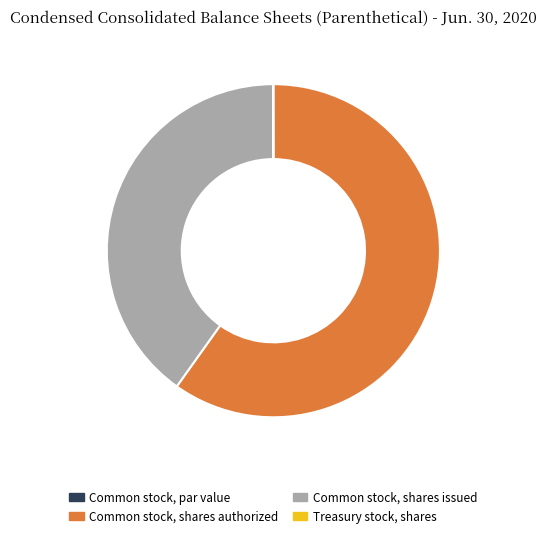

True or false: Common stock, shares authorized accounts for 66% of the total.

False